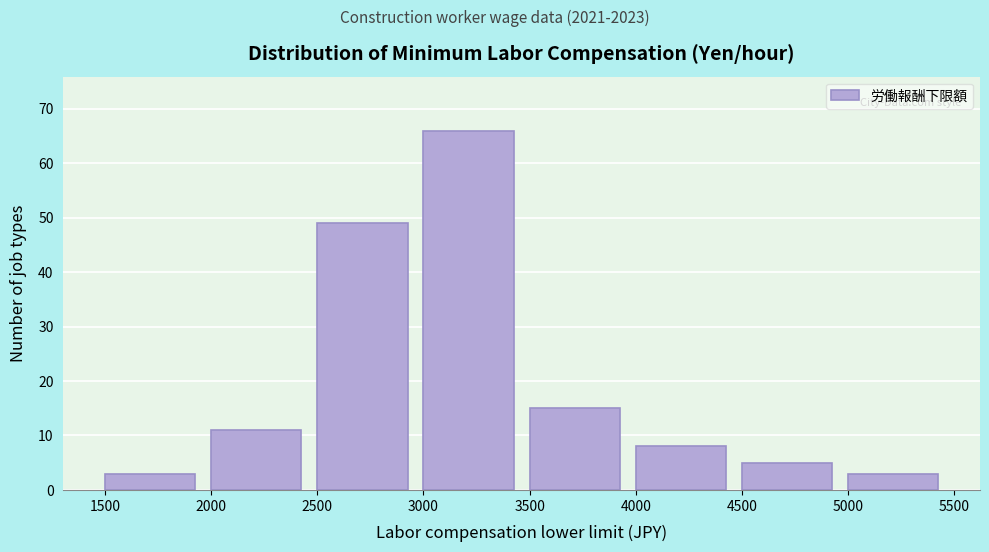

Over which range of the x-axis is the bar tallest?

3000 to 3500